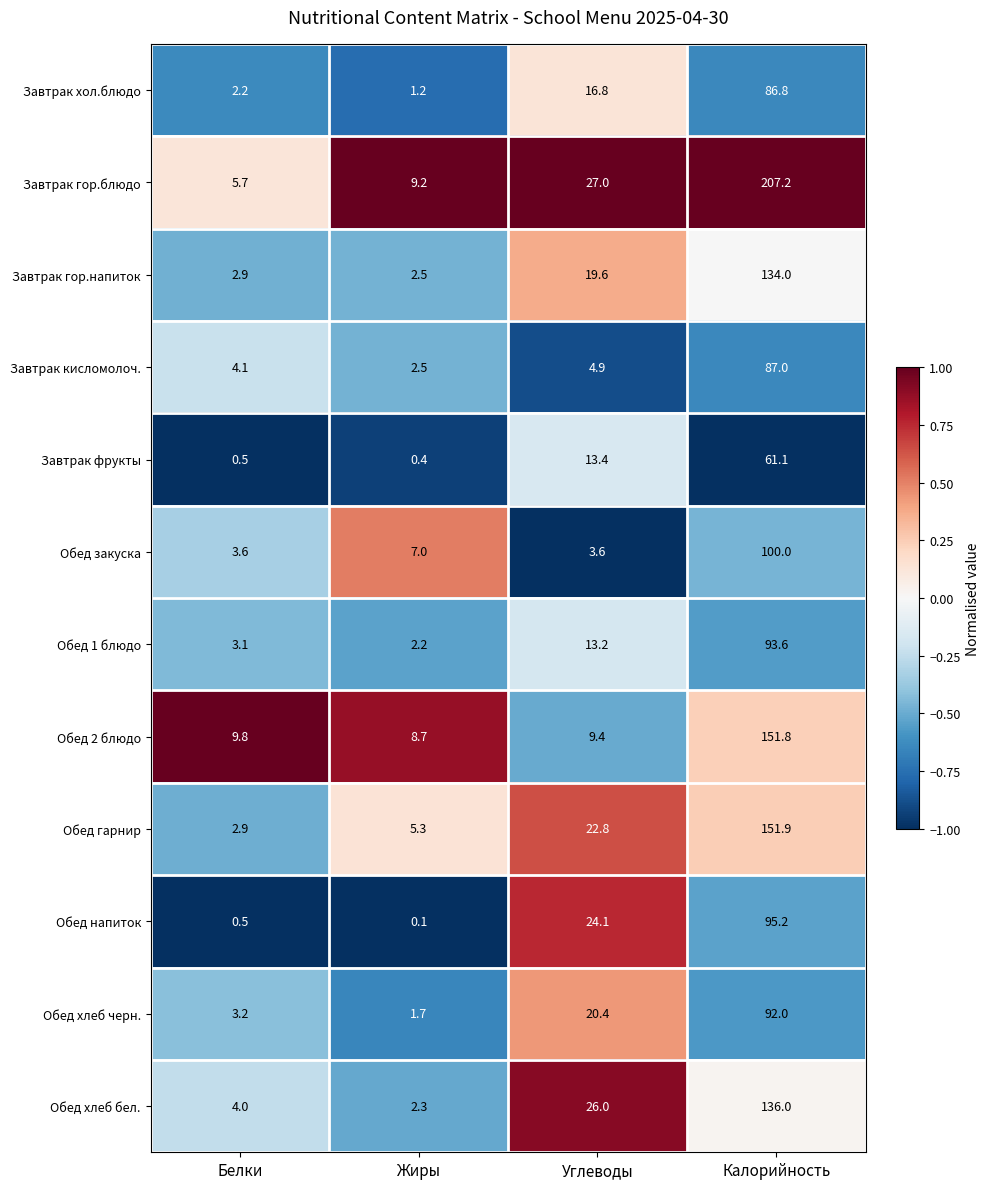

Rank the series at Калорийность from lowest to highest value.

Завтрак фрукты, Завтрак хол.блюдо, Завтрак кисломолоч., Обед хлеб черн., Обед 1 блюдо, Обед напиток, Обед закуска, Завтрак гор.напиток, Обед хлеб бел., Обед 2 блюдо, Обед гарнир, Завтрак гор.блюдо